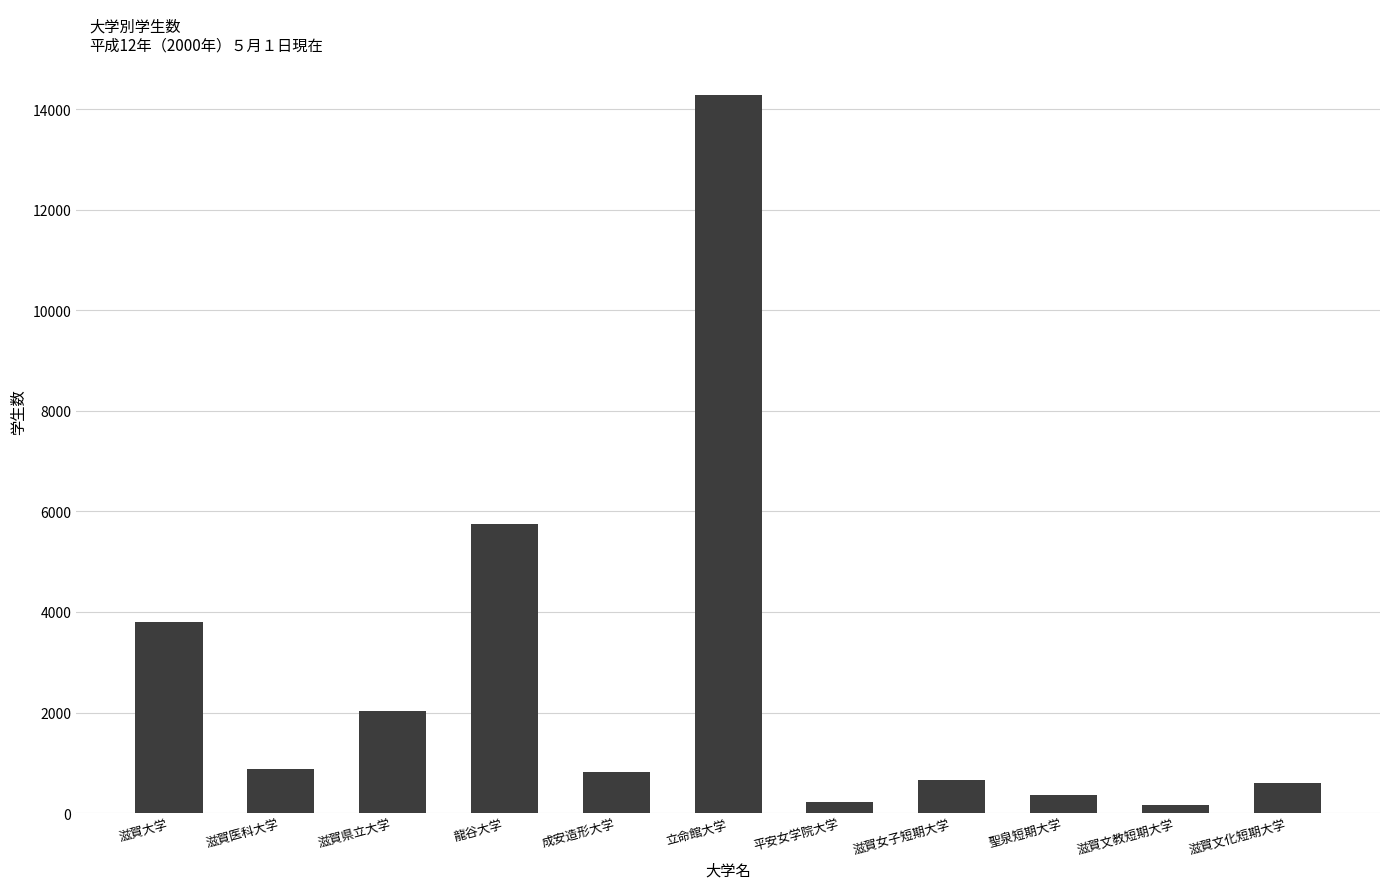

What is the maximum value shown in the chart?

14278